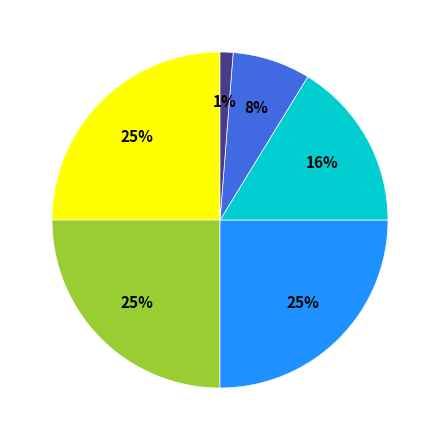

To the nearest percent, what is the difference between the largest and smallest slice percentages?

24%